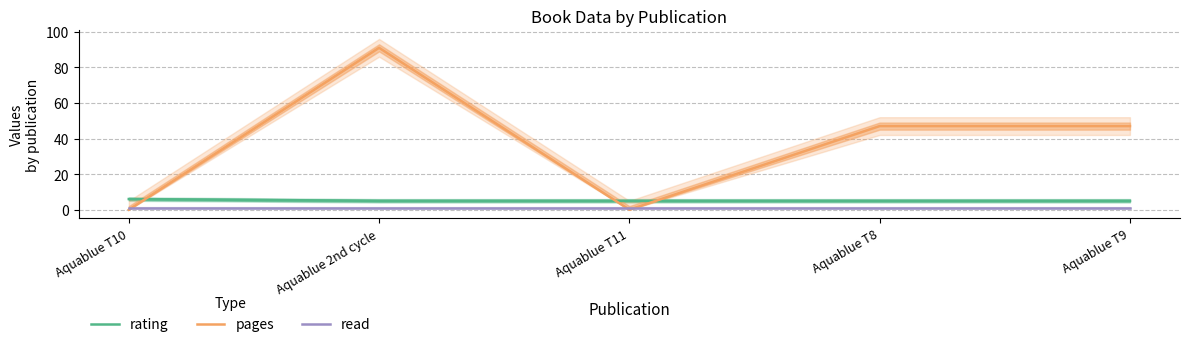

What is the value of the read point at the 5th from the left?

1